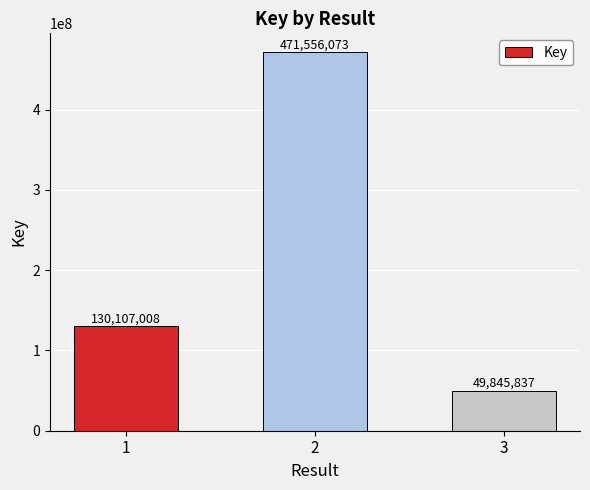

What is the difference between the values at 1 and 2?

341449065